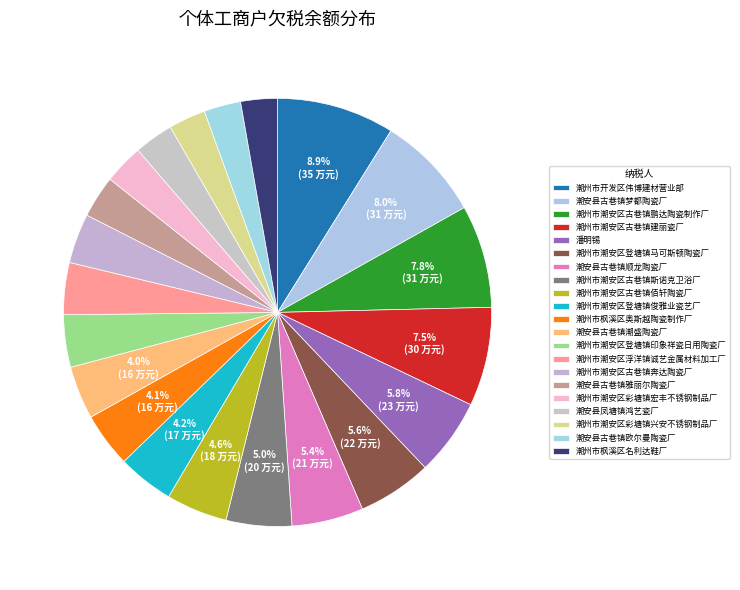

To the nearest percent, what is the difference between the 潮安县古巷镇潮盛陶瓷厂 and 潮州市潮安区彩塘镇宏丰不锈钢制品厂 slice percentages?

1%